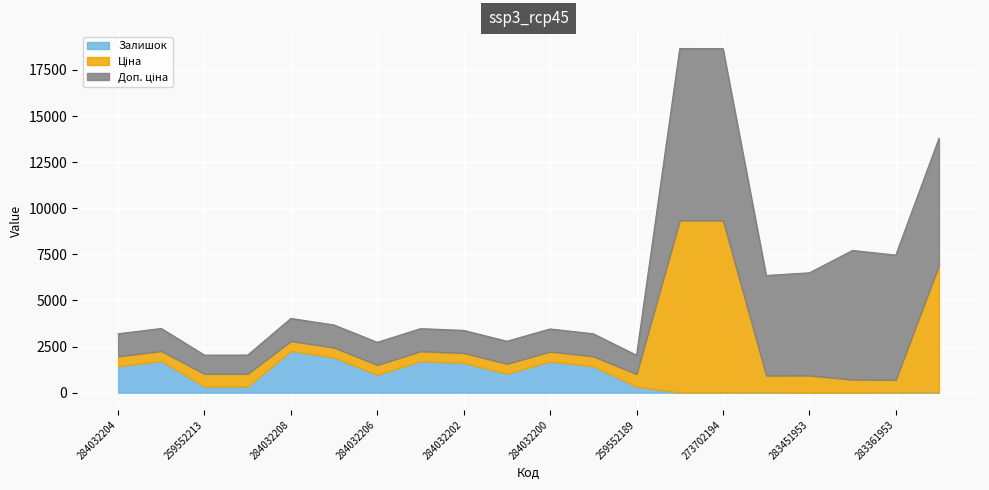

Reading left to right, what are all the values shown in this chart?

Ціна: 535.4	535.4	689.1	689.1	535.4	535.4	535.4	535.4	535.4	535.4	535.4	535.4	689.1	9321.4	9321.4	904.3	928.3	700.4	676.4	6879.5
Доп. ціна: 1227.2	1227.2	1017.8	1017.8	1227.2	1227.2	1227.2	1227.2	1227.2	1227.2	1227.2	1227.2	1017.8	9321.4	9321.4	5425.9	5569.9	7004.3	6764.4	6879.5
Залишок: 1432.0	1721.0	330.0	333.0	2265.0	1908.0	969.0	1711.0	1616.0	1029.0	1694.0	1433.0	323.0	16.0	15.0	24.0	2.0	8.0	19.0	32.0